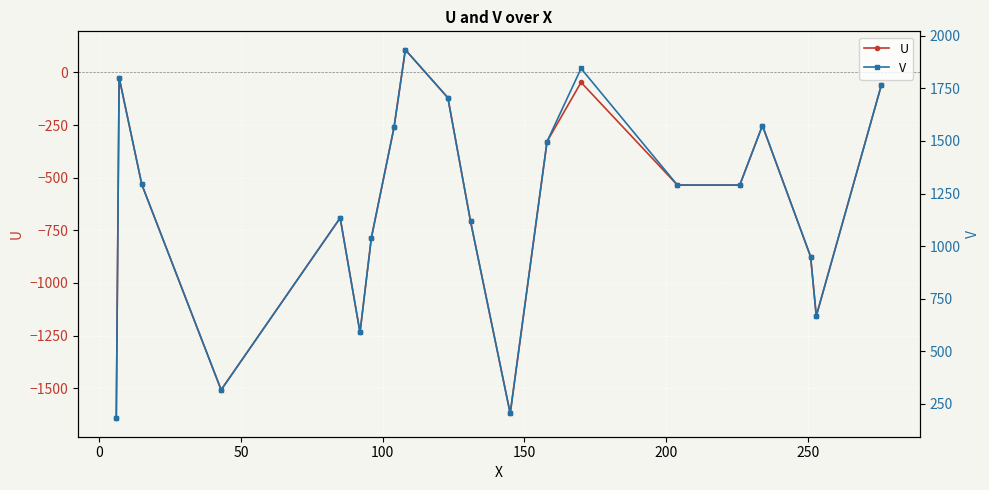

True or false: U and V cross at least once.

False